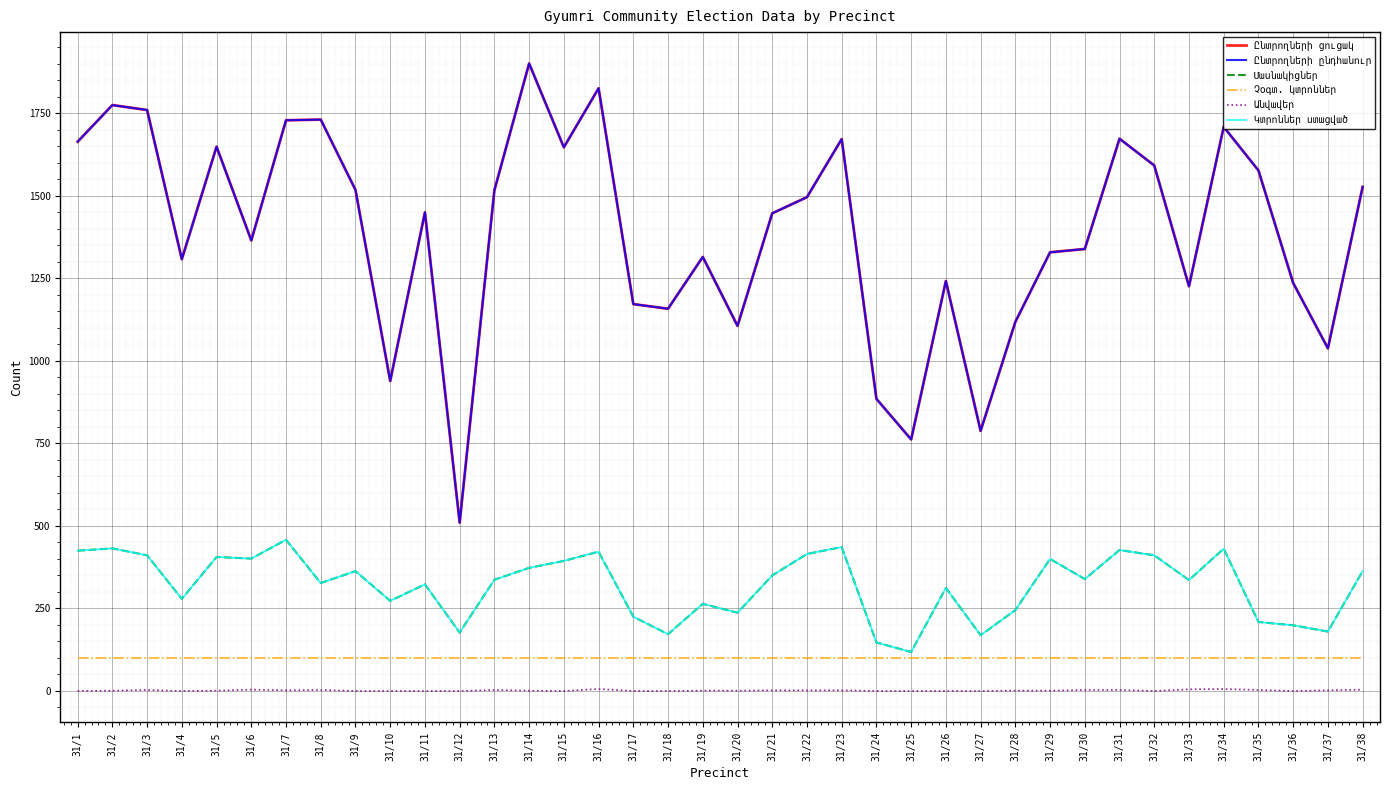

Does the chart have visible grid lines?

Yes